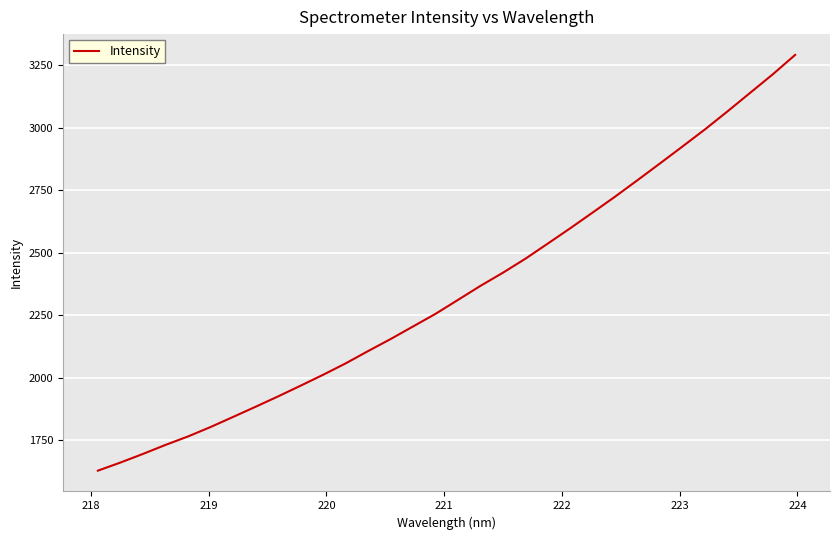

What is the minimum value shown in the chart?

1627.9